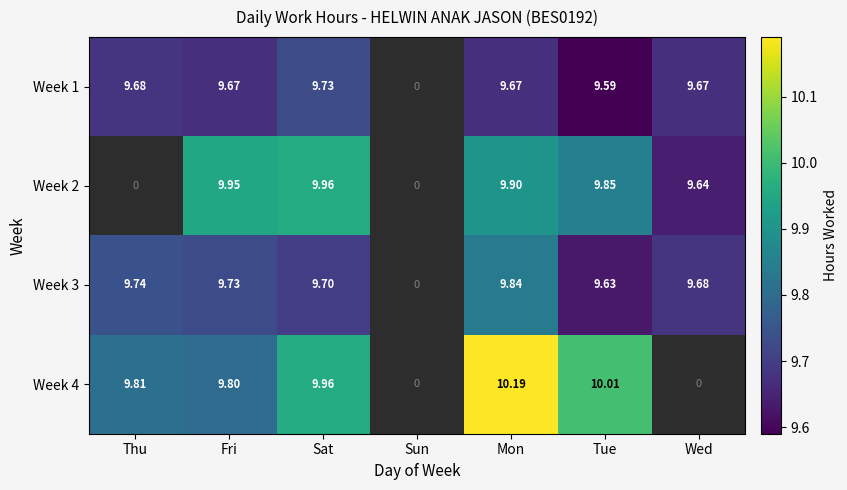

The value of Week 1 at Mon is 14.2. True or false?

False